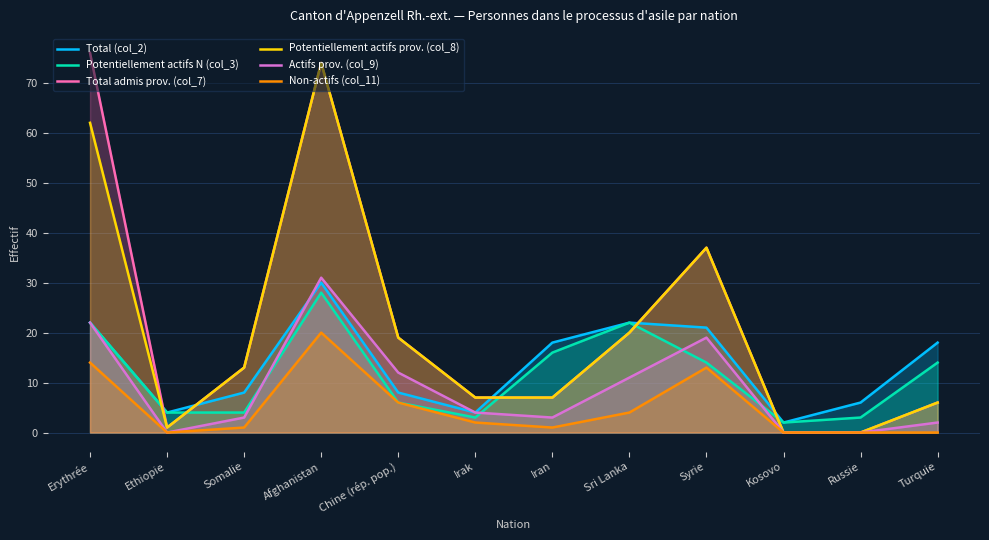

True or false: Total (col_2) and Non-actifs (col_11) intersect in this chart.

False